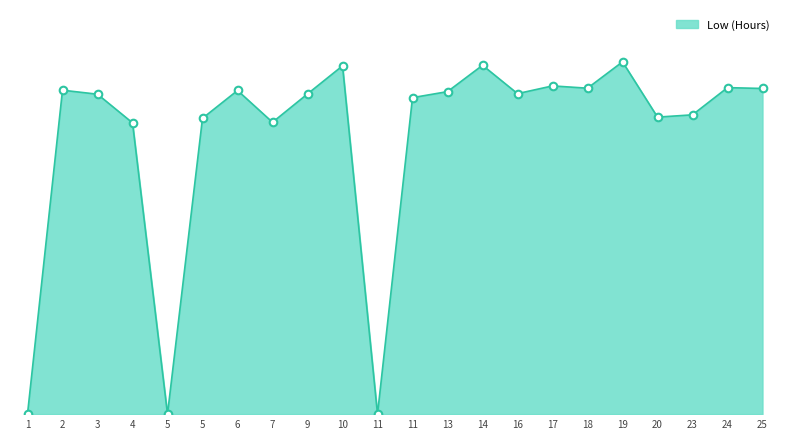

Between 5 and 13, which is larger?

13